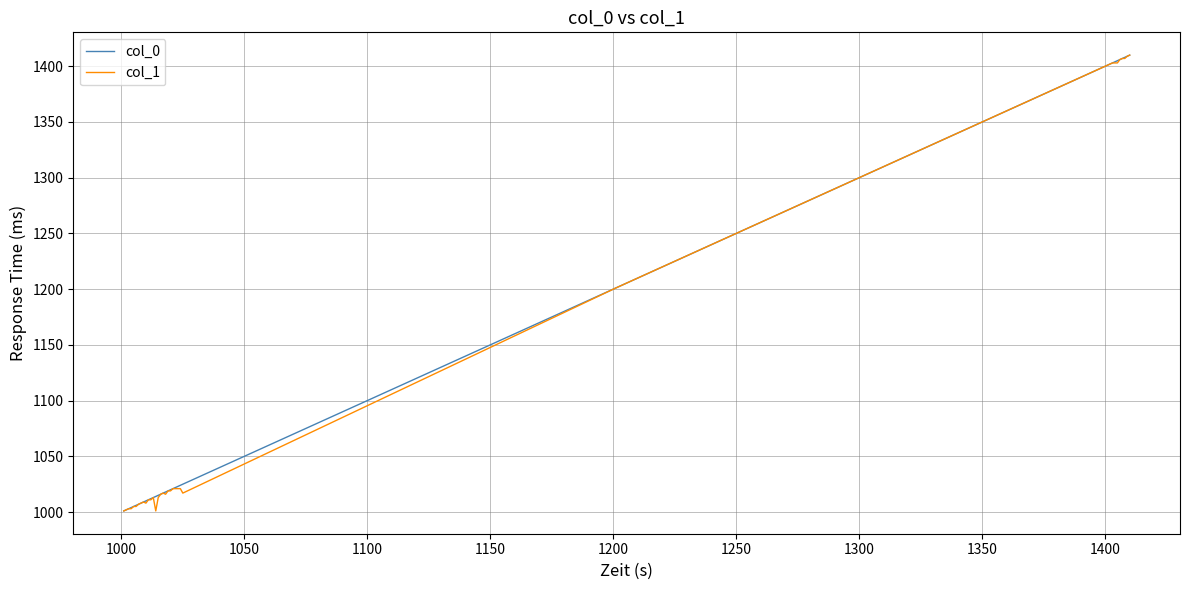

What is the maximum value shown in the chart?

1410